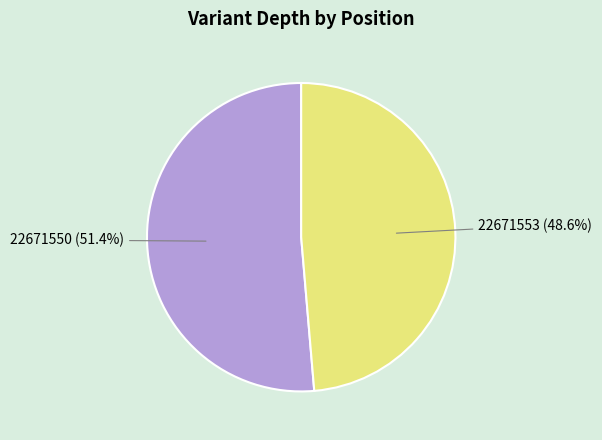

Does any single category account for the majority?

Yes